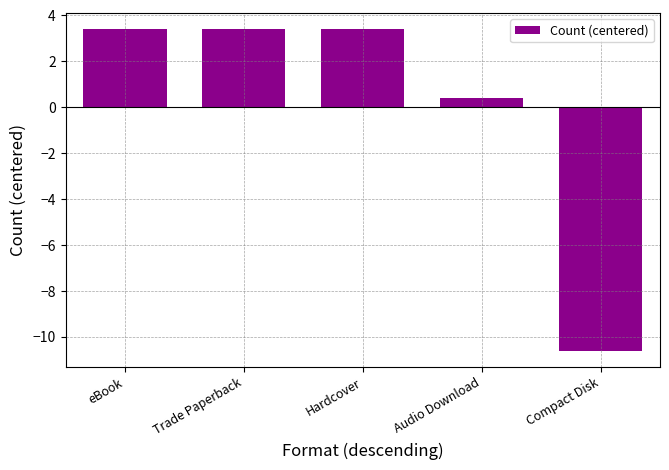

Where is the data nearest to the value -3?

Audio Download